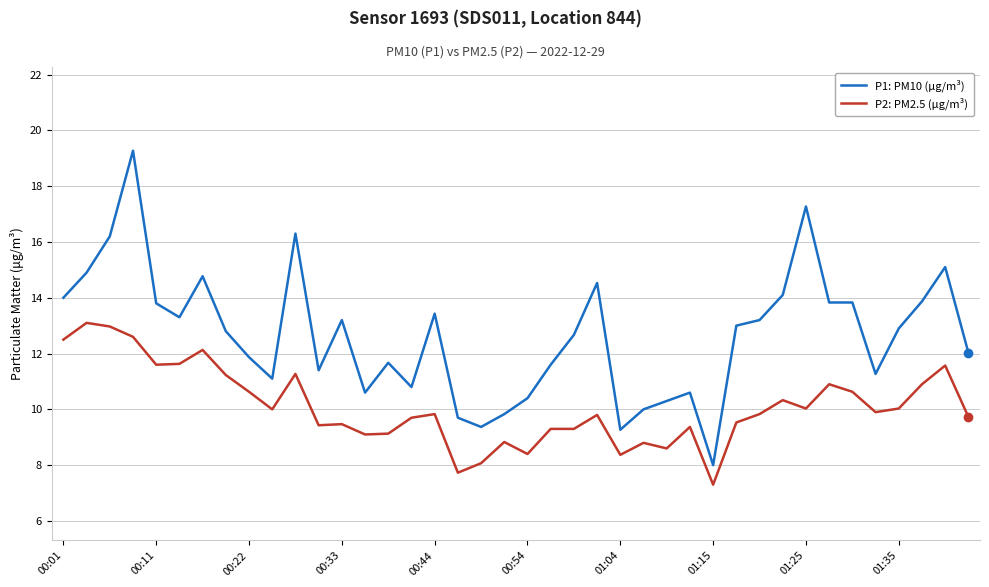

List the series in order of their overall mean, lowest first.

P2: PM2.5 (µg/m³), P1: PM10 (µg/m³)